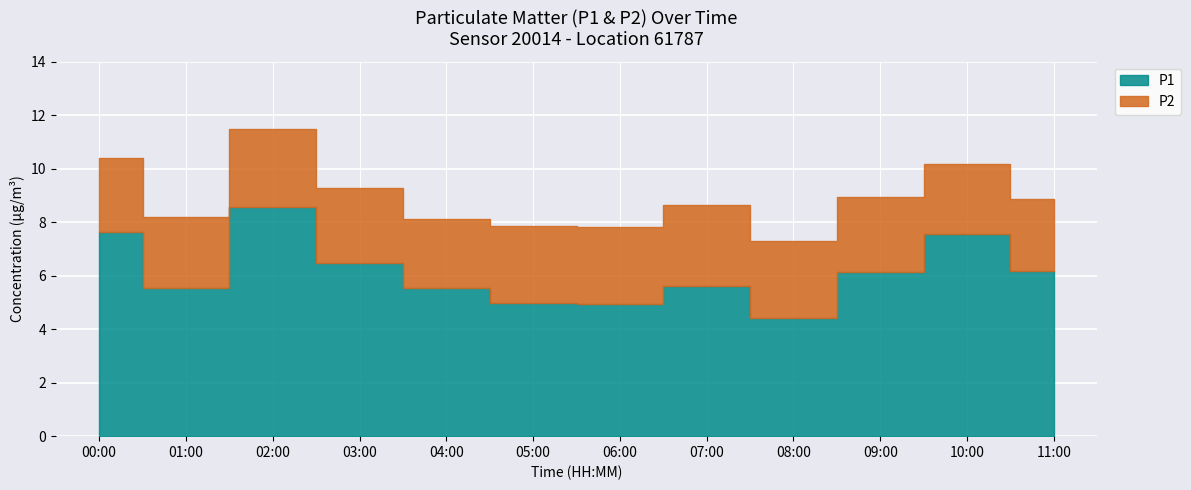

At how many categories does at least one series exceed 5?

9